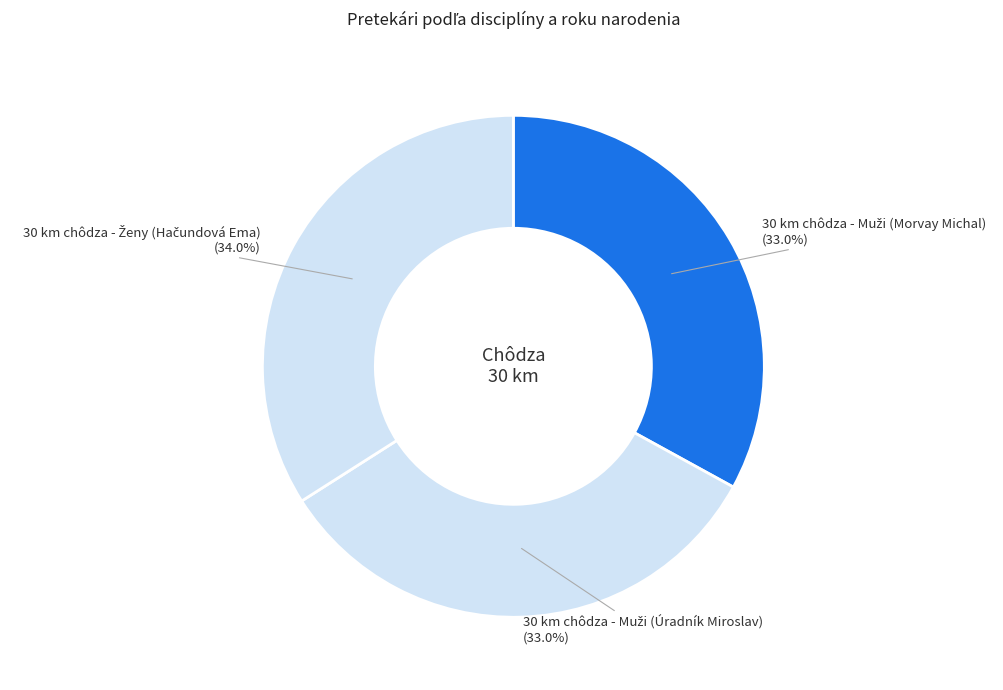

Is there a majority slice in this chart?

No